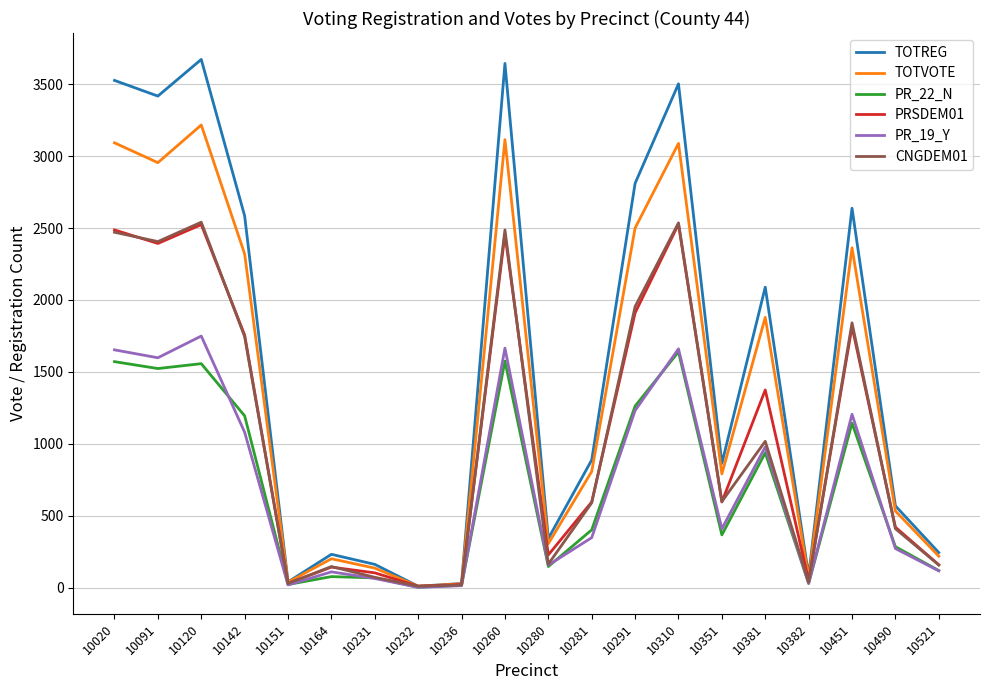

What is the difference between the second highest and minimum values in the TOTREG series?

3636